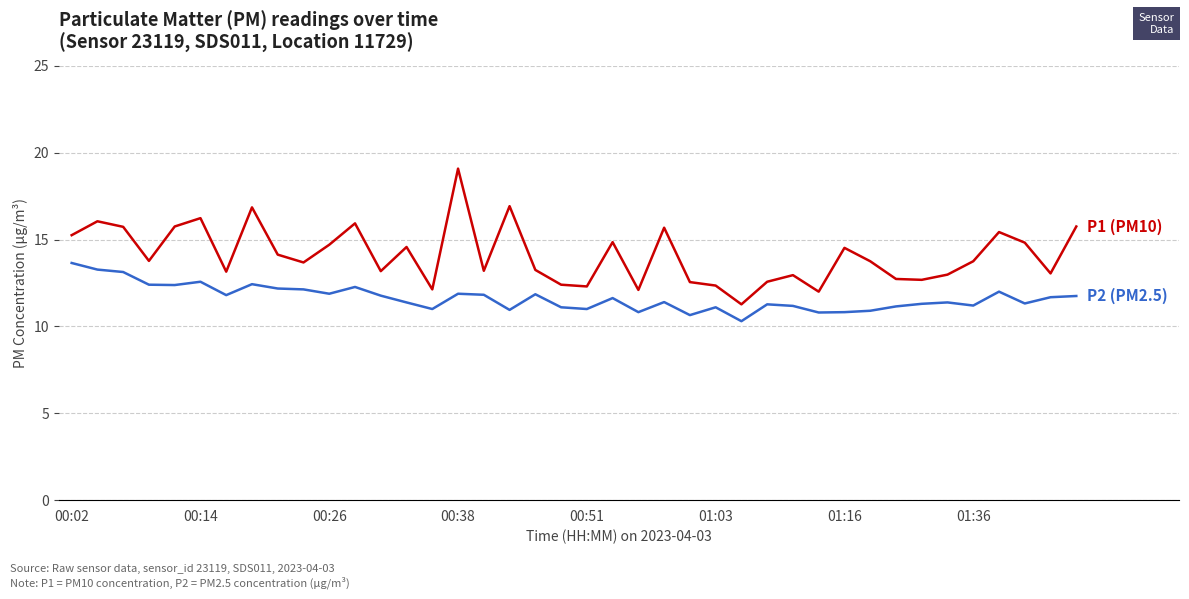

Is this an area chart (filled region under the line)?

No